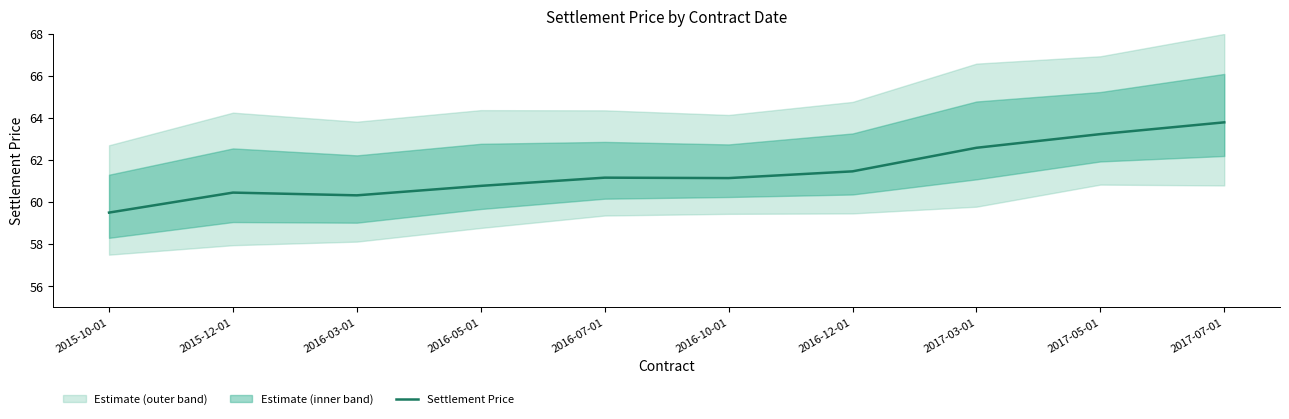

What value does the data have at 2017-07-01?

63.8